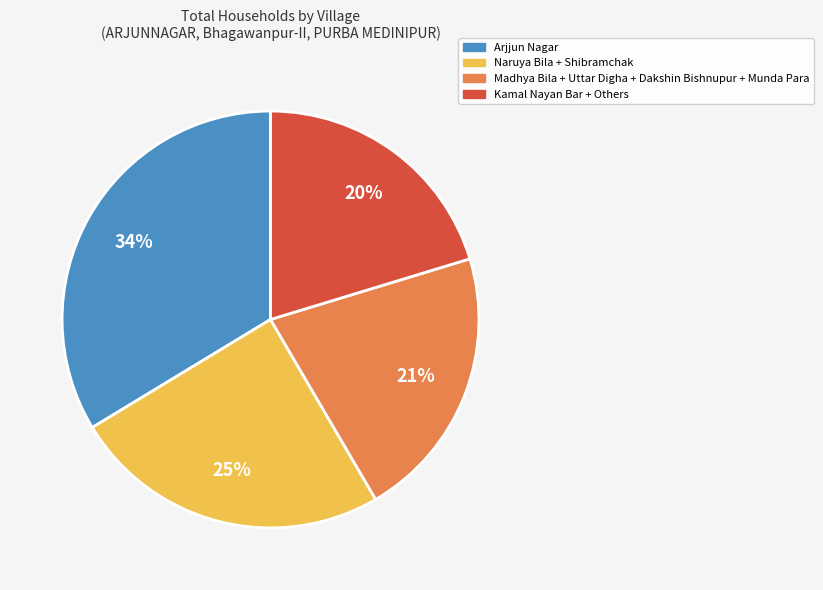

What is the largest slice in the pie chart?

Arjjun Nagar